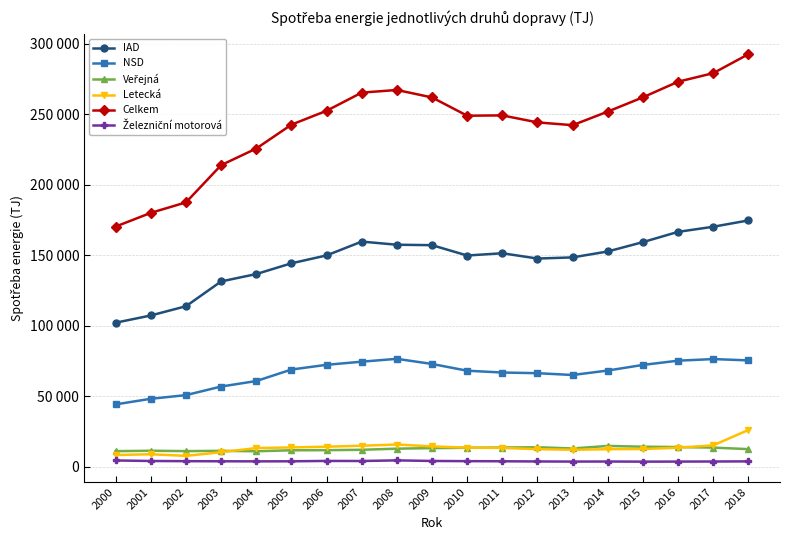

What is the sum of the Letecká values at 2010 and 2008?

29274